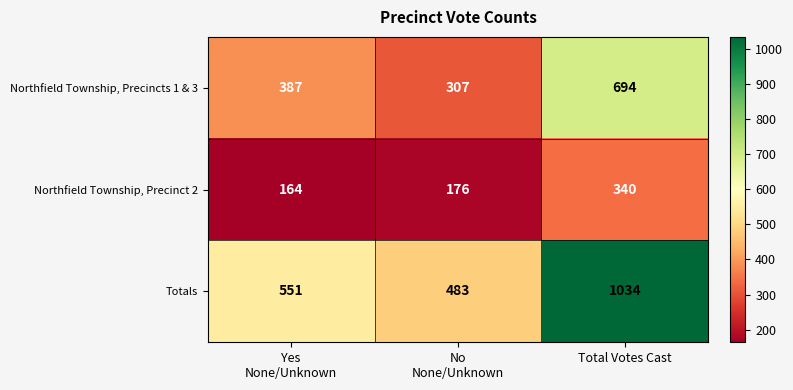

At Yes
None/Unknown, list the series in order from smallest to largest.

Northfield Township, Precinct 2, Northfield Township, Precincts 1 & 3, Totals